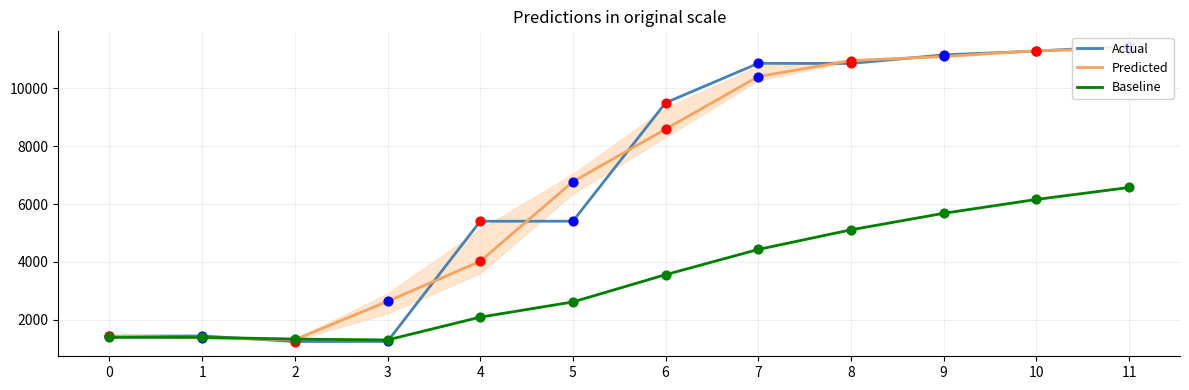

Is the value of Predicted at 0 greater than the value of Actual at 2?

Yes